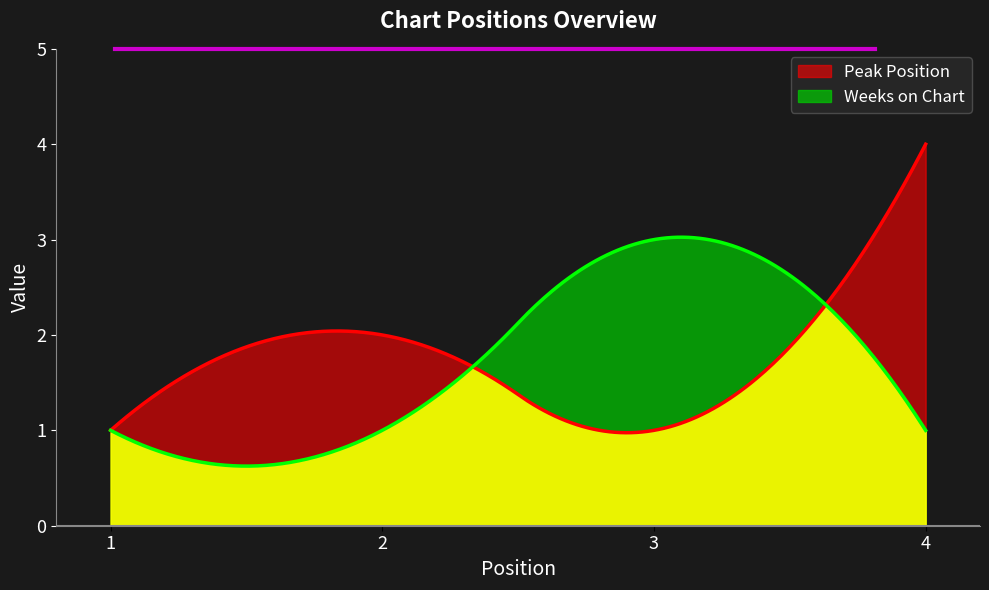

Is it true that Weeks on Chart equals 5 at 3?

False